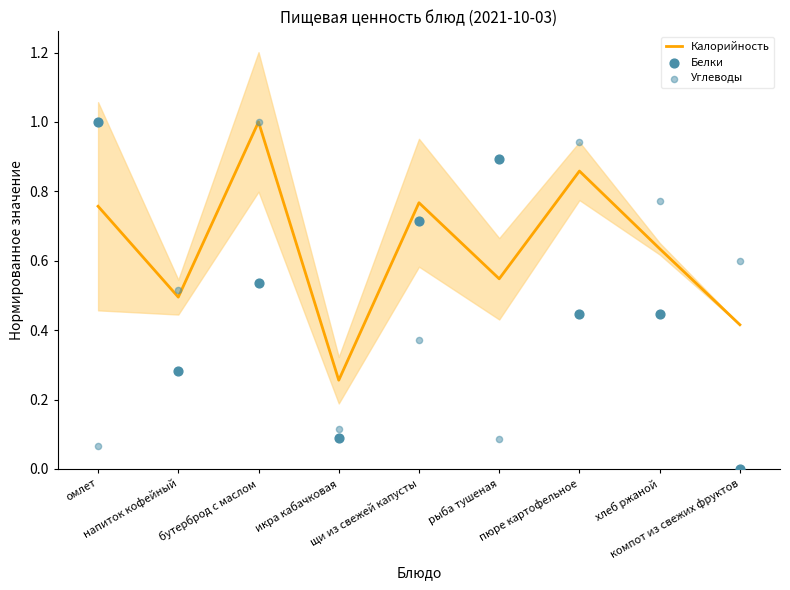

At how many categories does at least one series exceed 0?

9